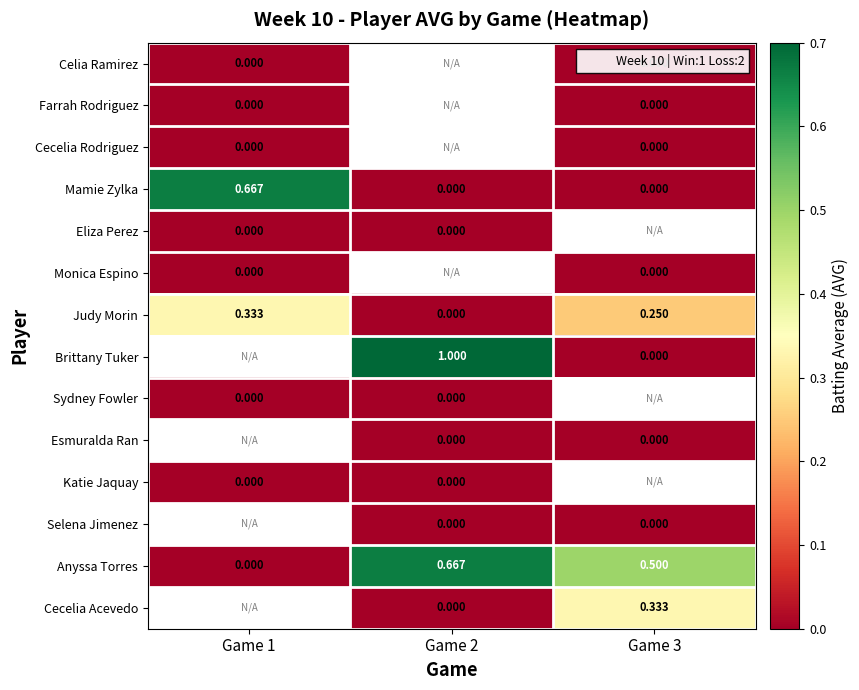

List the labels in order of Cecelia Rodriguez value, largest first.

Game 1, Game 2, Game 3